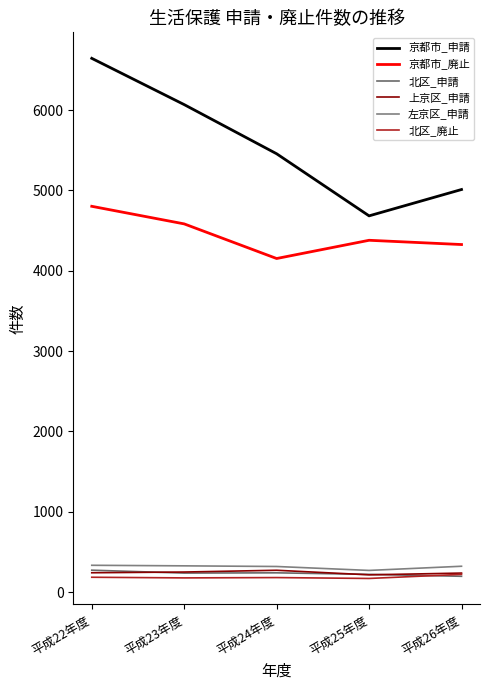

What is the difference between the maximum and minimum values in the 京都市_廃止 series?

650